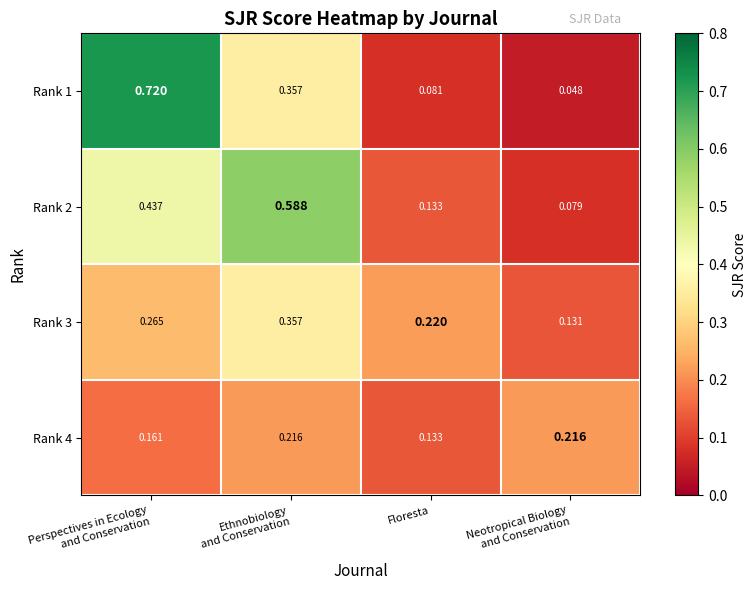

Count the number of data series in this chart.

4